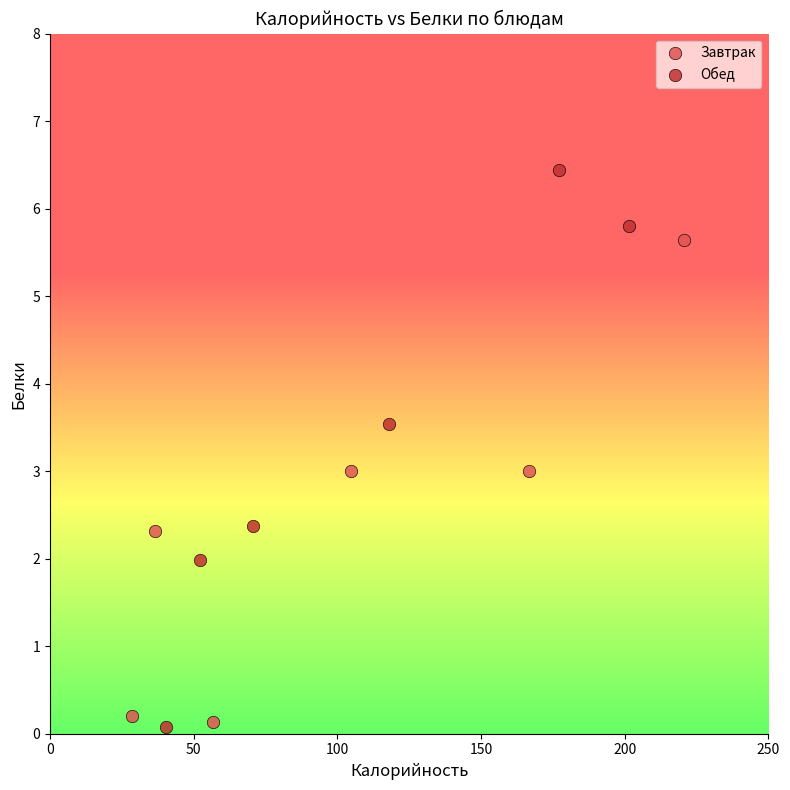

Which series contains the highest Y value?

Обед